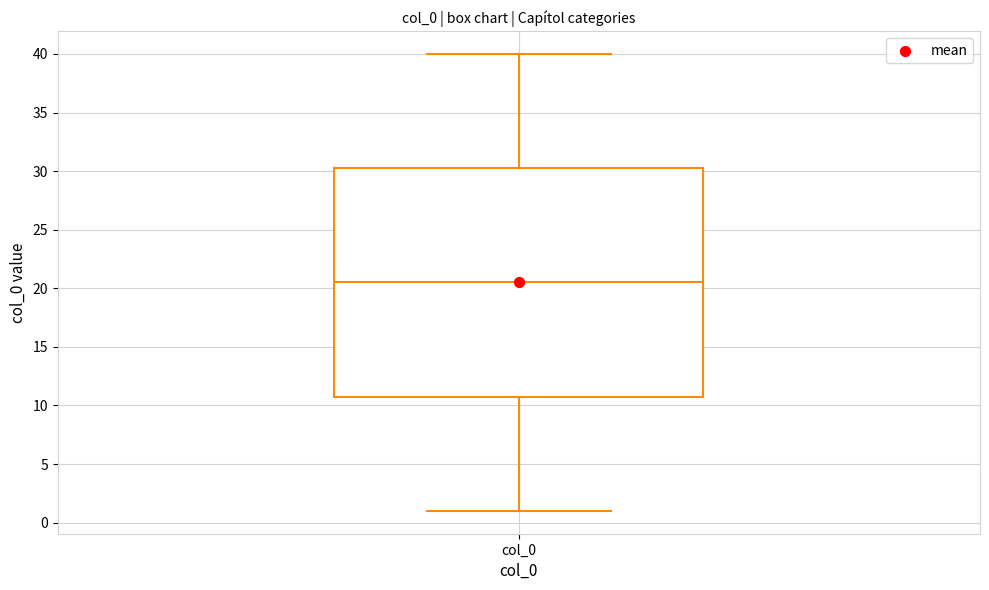

Transcribe this box plot: give where the median line is, the range the box spans, and where the two whiskers end, as read against the y-axis. The values are not printed on the chart, so give them approximately, as read against the axis.

median 20.5, box 11.0 to 30.5, whiskers 1.0 to 40.0